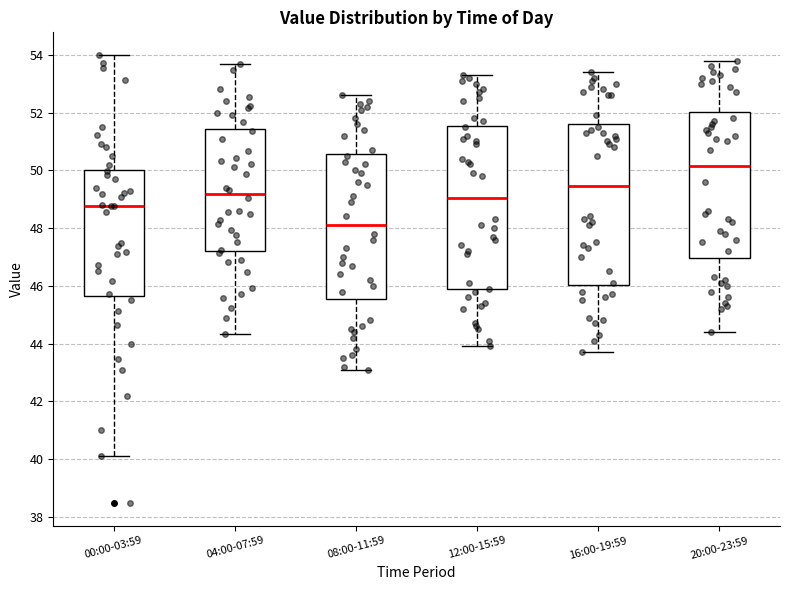

Reading left to right, transcribe this box plot: for each box, give where its median line is, the range the box spans, and where its two whiskers end, as read against the y-axis. The values are not printed on the chart, so give them approximately, as read against the axis.

00:00-03:59: median 48.8, box 45.6 to 50.0, whiskers 40.2 to 54.0
04:00-07:59: median 49.2, box 47.2 to 51.4, whiskers 44.4 to 53.6
08:00-11:59: median 48.2, box 45.6 to 50.6, whiskers 43.2 to 52.6
12:00-15:59: median 49.0, box 45.8 to 51.6, whiskers 44.0 to 53.4
16:00-19:59: median 49.4, box 46.0 to 51.6, whiskers 43.8 to 53.4
20:00-23:59: median 50.2, box 47.0 to 52.0, whiskers 44.4 to 53.8